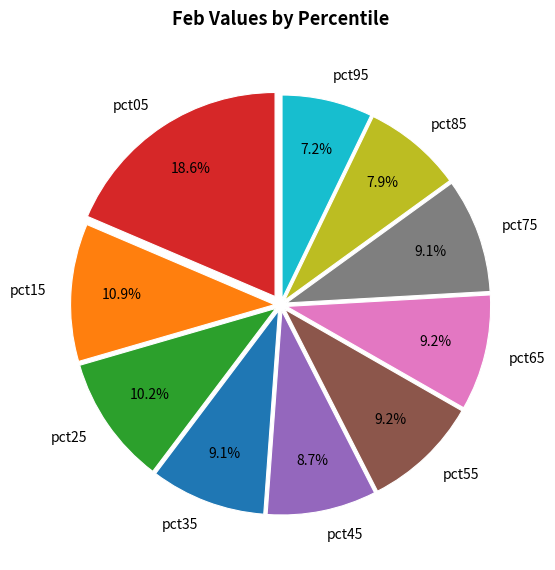

What percentage is NOT represented by pct45?

91.3%